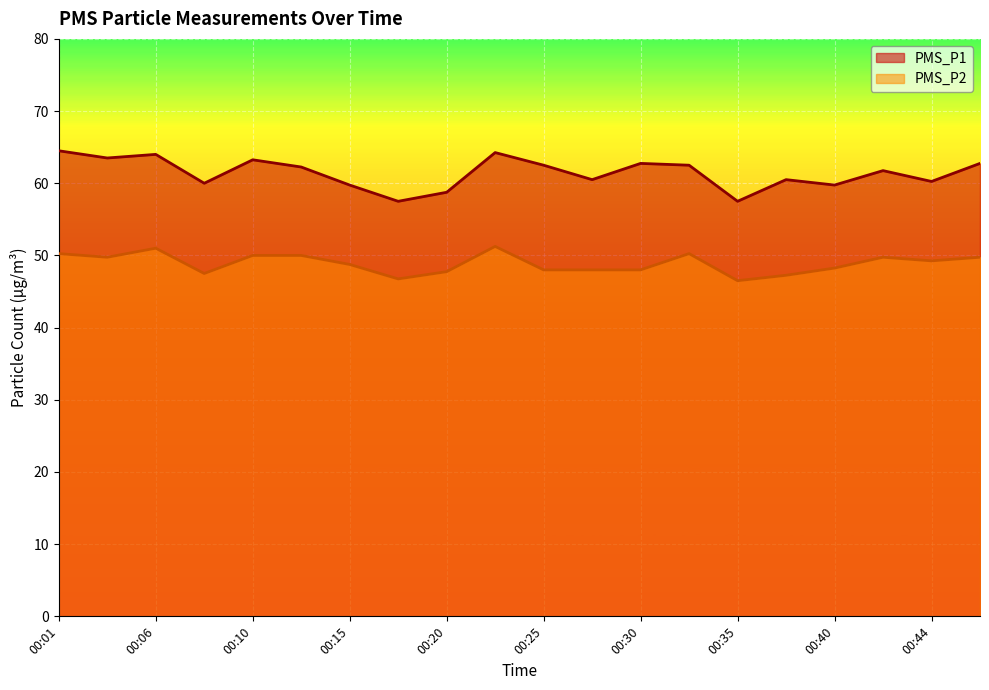

Between 00:27 and 00:30, which is larger?

00:30